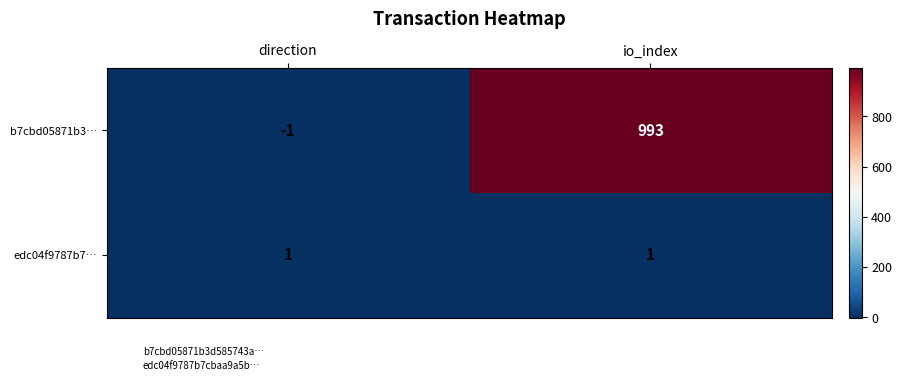

Which series has the widest spread of values?

b7cbd05871b3…